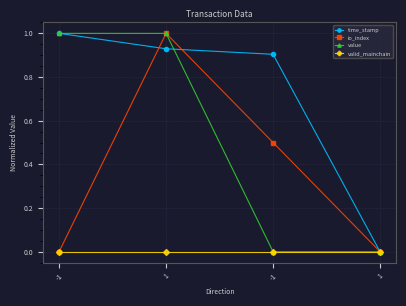

List the labels in order of time_stamp value, largest first.

-1, 1, -1, 1